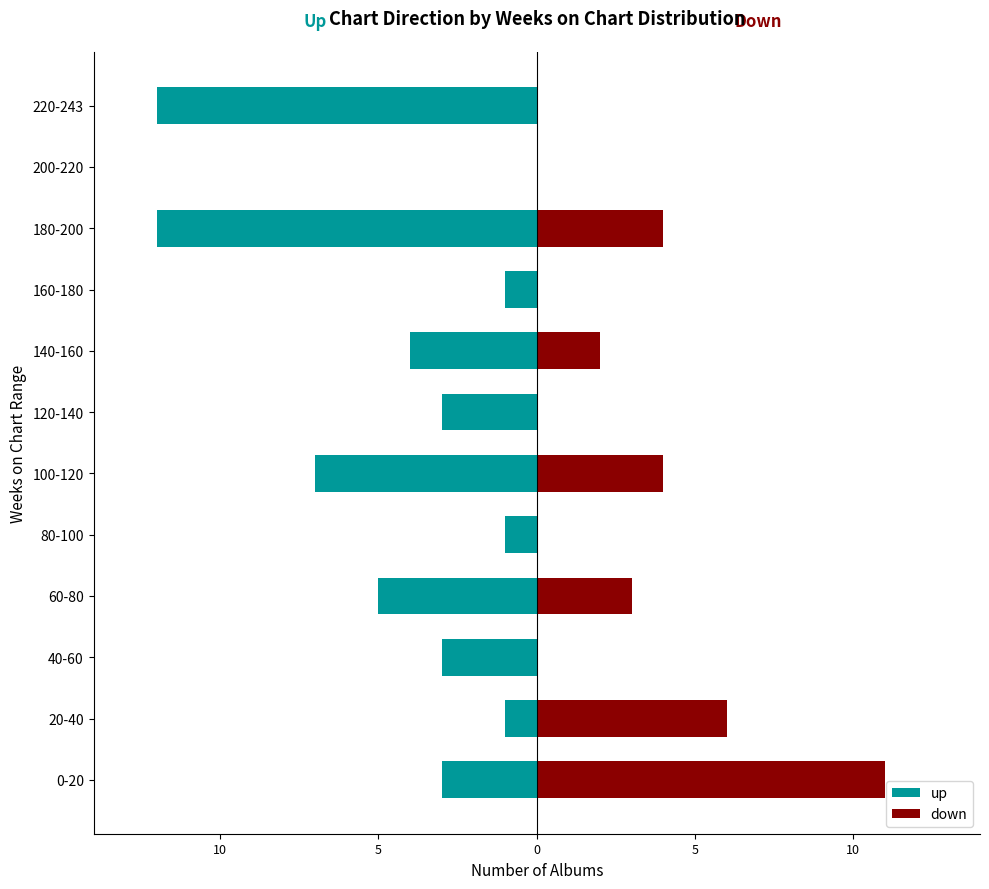

What are all the series names shown in the legend?

up, down